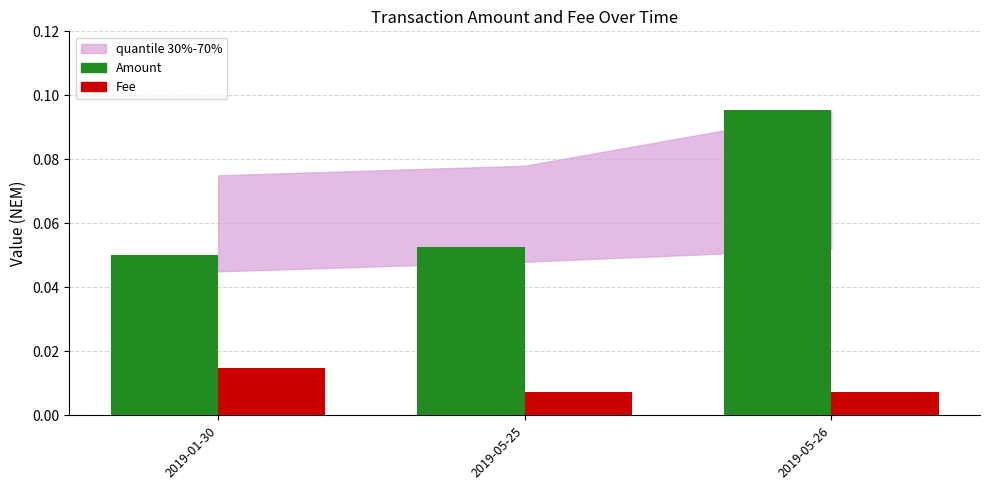

What is the label of the 1st bar from the right?

2019-05-26